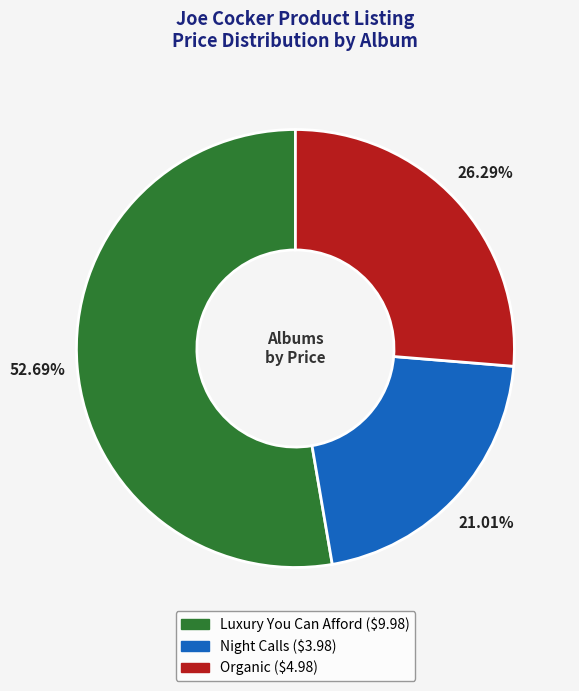

Approximately how many times larger is the value at Night Calls compared to Luxury You Can Afford?

0.4